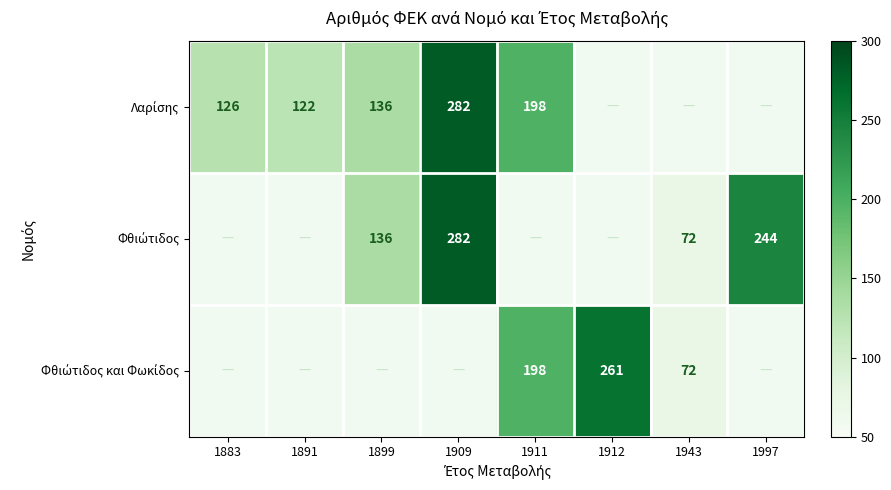

At how many categories does at least one series exceed 143?

4